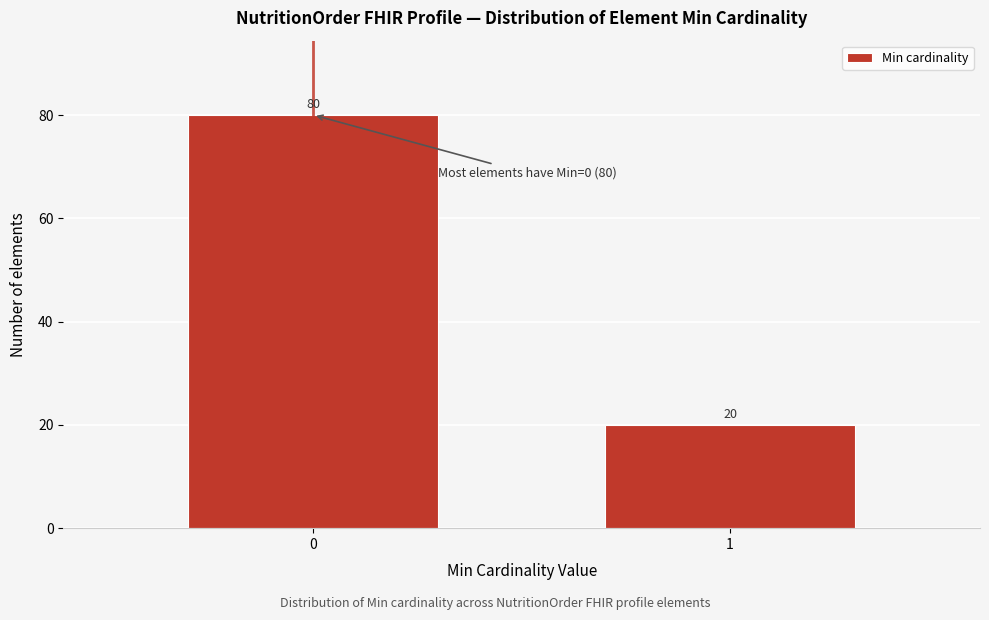

Reading left to right, list all the values displayed in this chart.

0=80	1=20